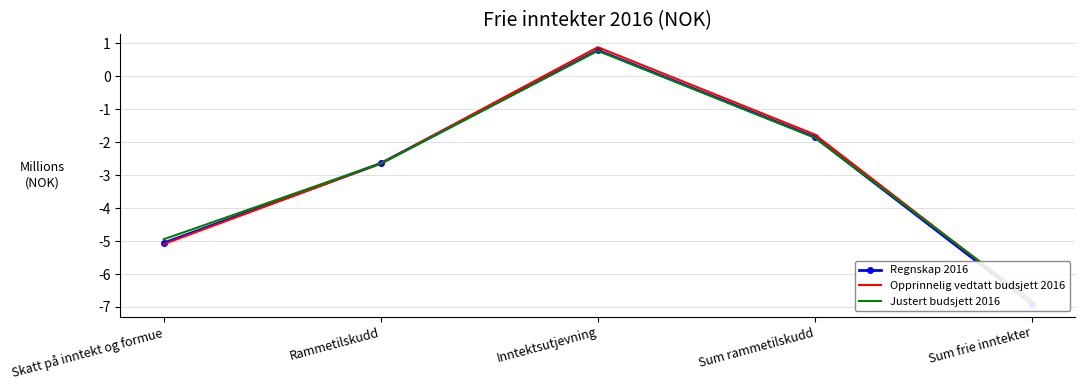

Is it true that Regnskap 2016 equals -0.8 at Rammetilskudd?

False